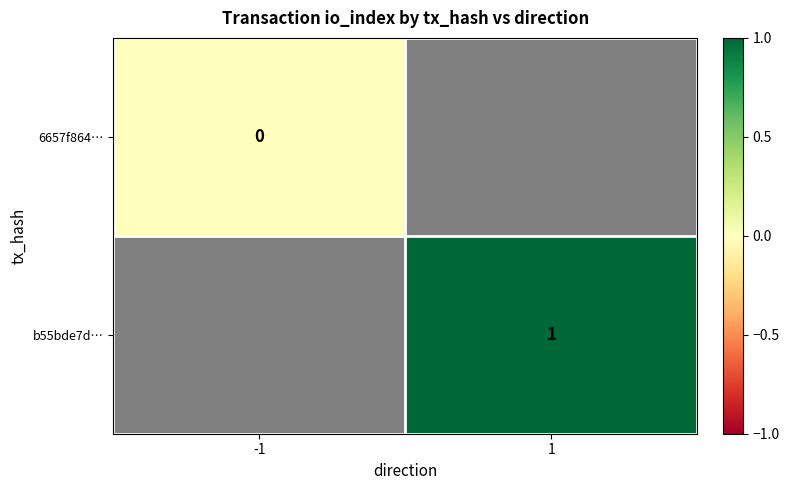

The b55bde7d… series shows 0.3 at 1. True or false?

False